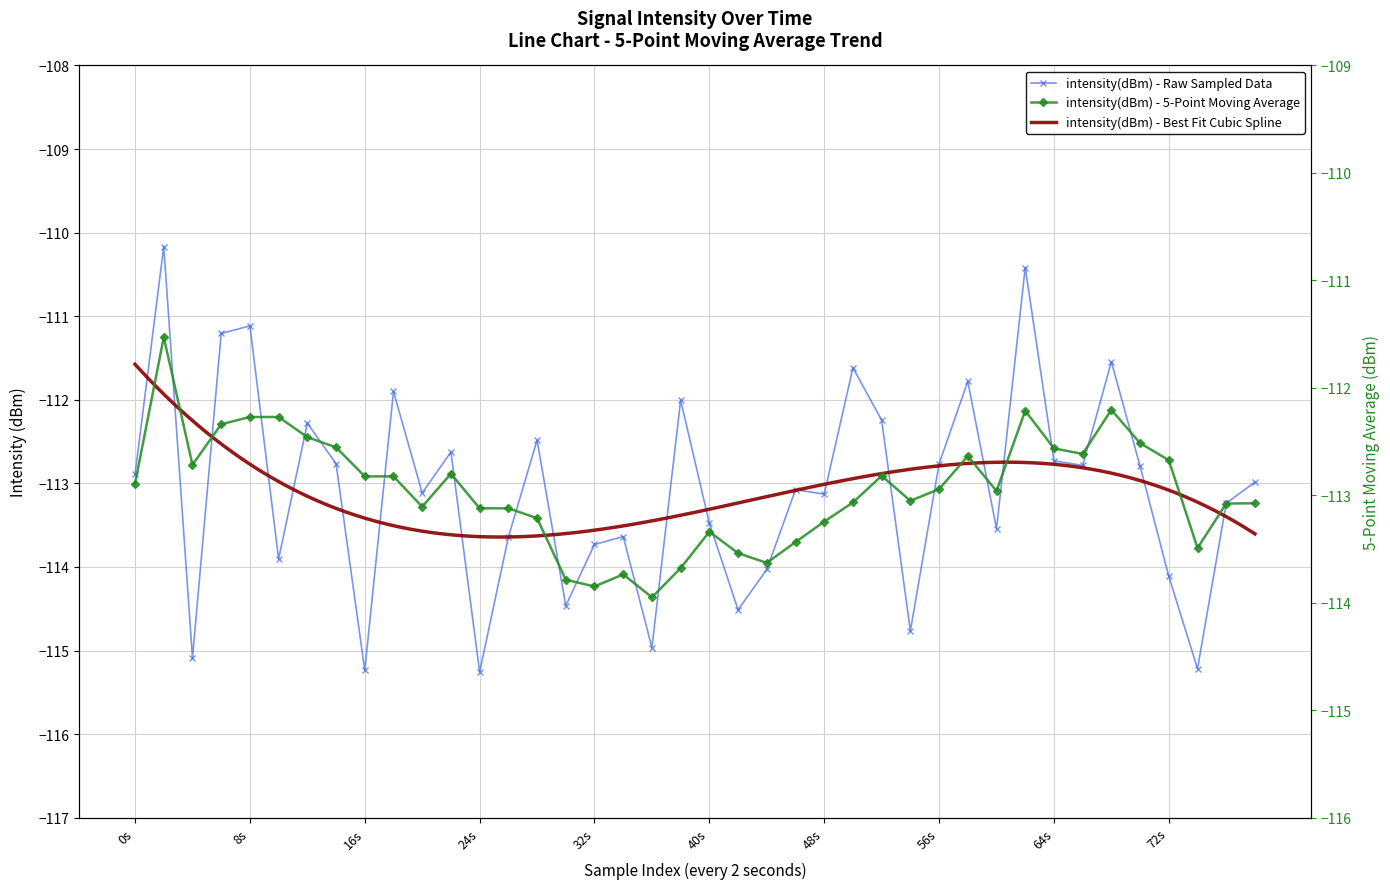

What is the difference between the intensity(dBm) values at 13 and 21?

0.9